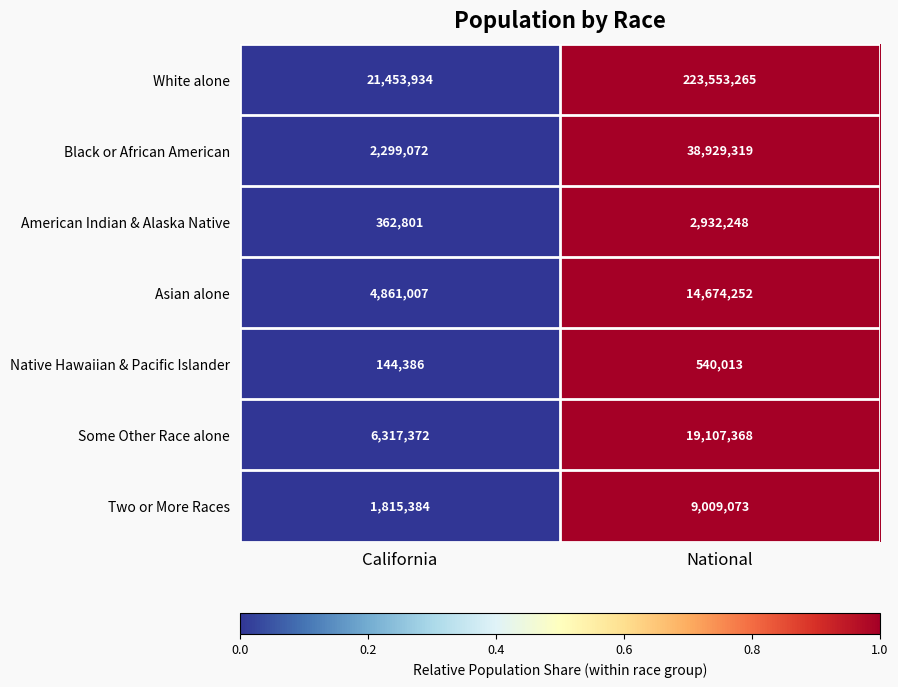

How many values in the Two or More Races series are below 9009073?

1